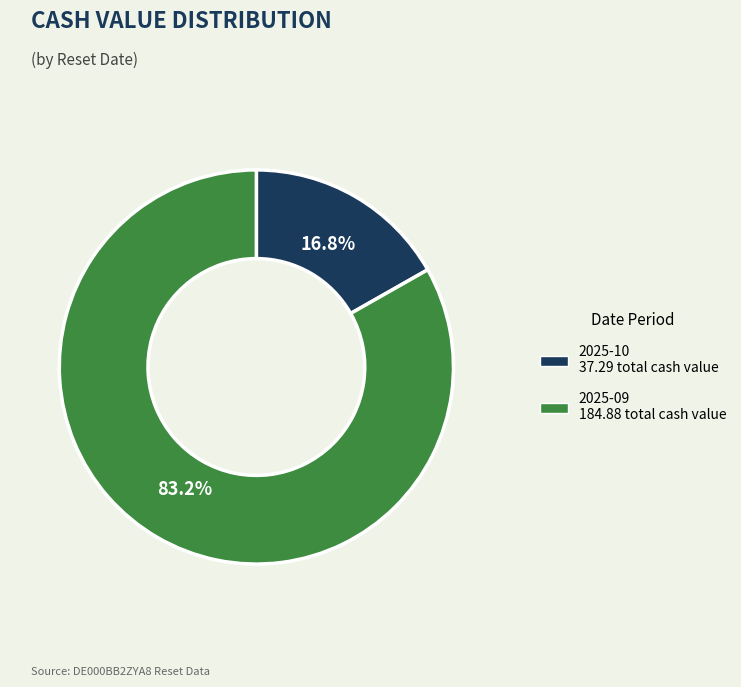

Is there a majority slice in this chart?

Yes